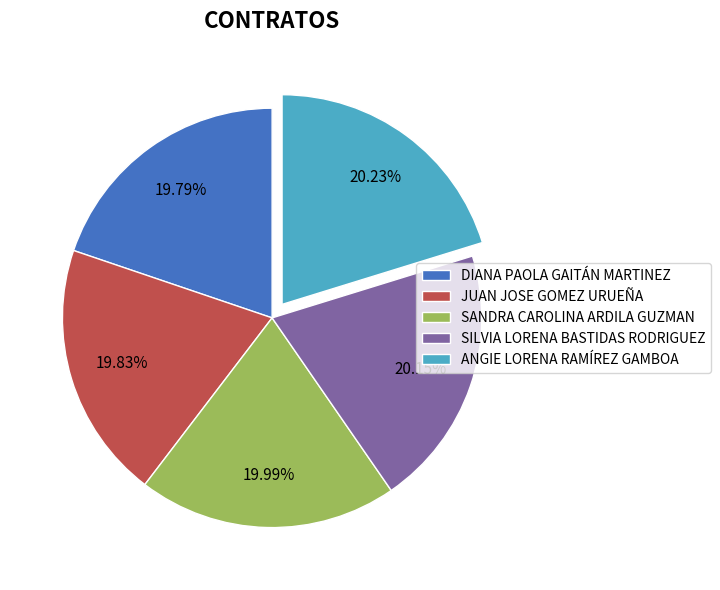

Is there a majority slice in this chart?

No